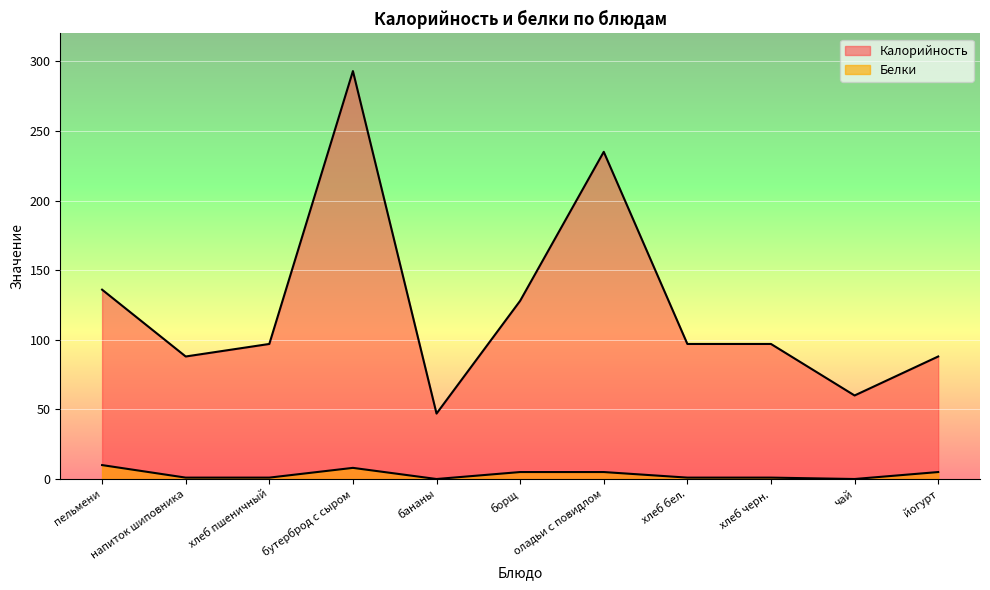

What is the sum of all Белки values?

37